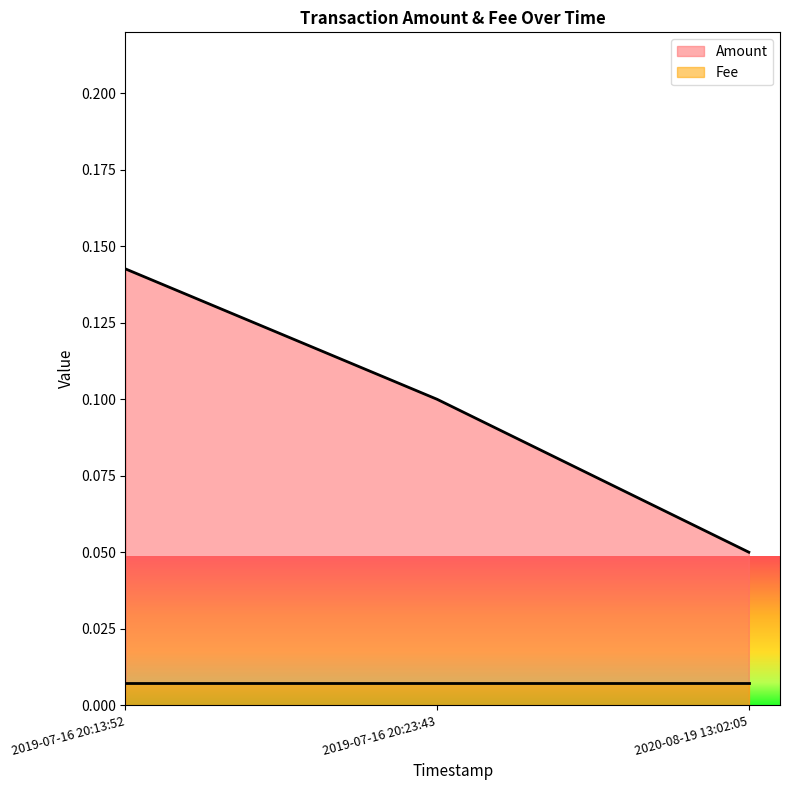

Is it true that the value at 2019-07-16 20:23:43 is 0.0?

False